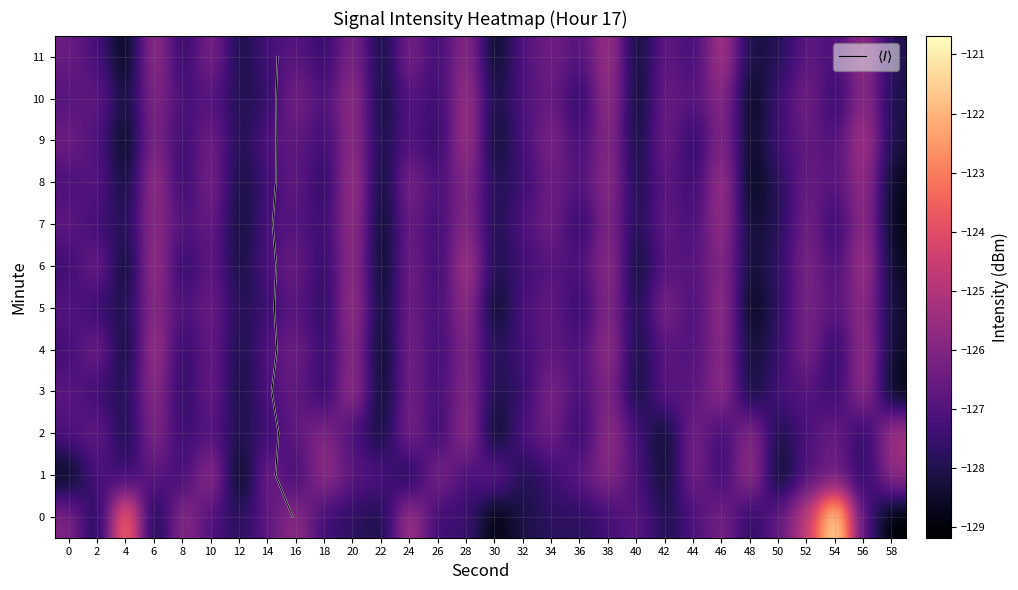

What is the minimum value for 11?

-128.9